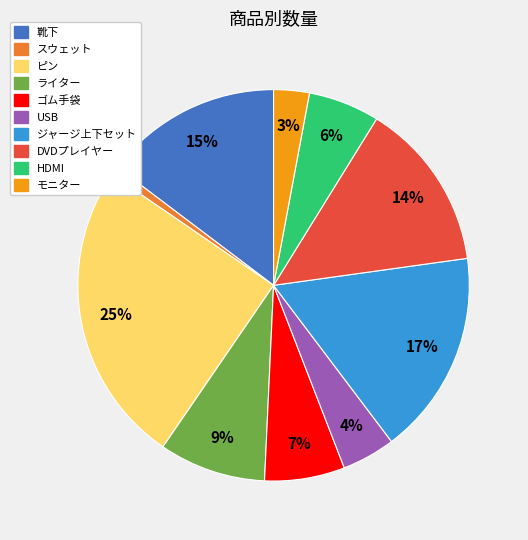

Does any single category account for the majority?

No